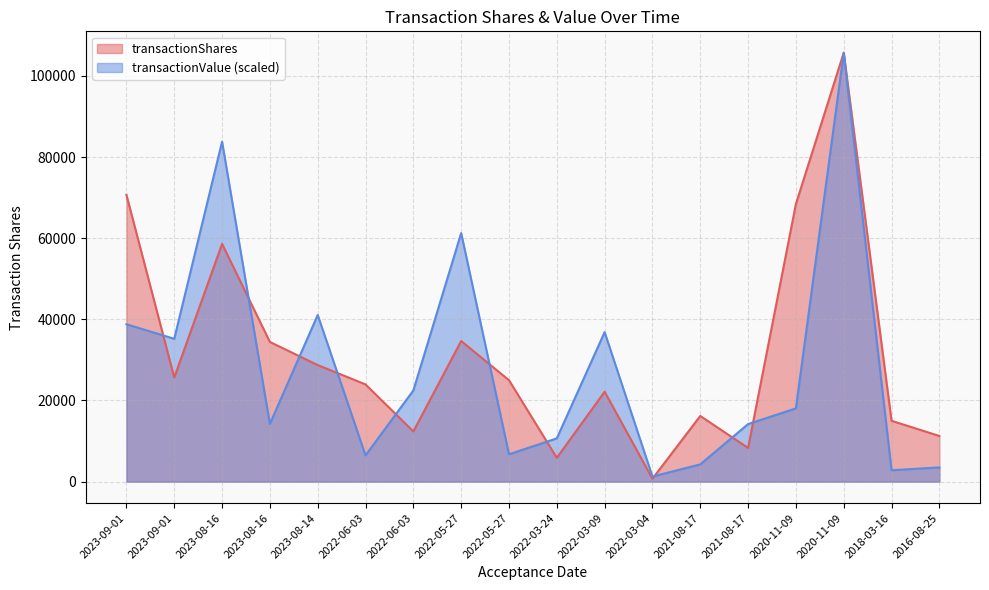

How many distinct data groups are displayed?

2